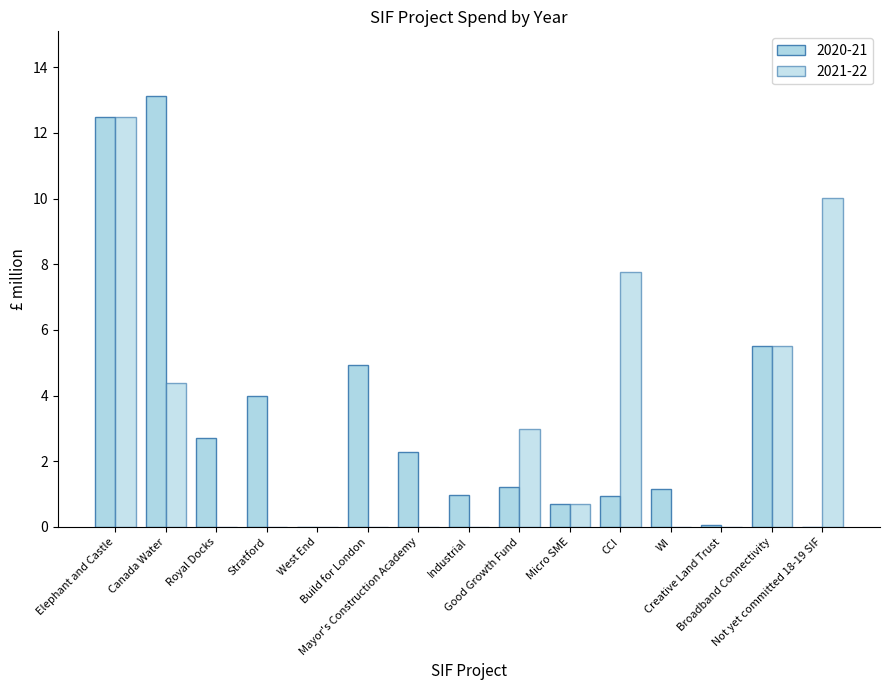

At how many categories does at least one series exceed 3?

7